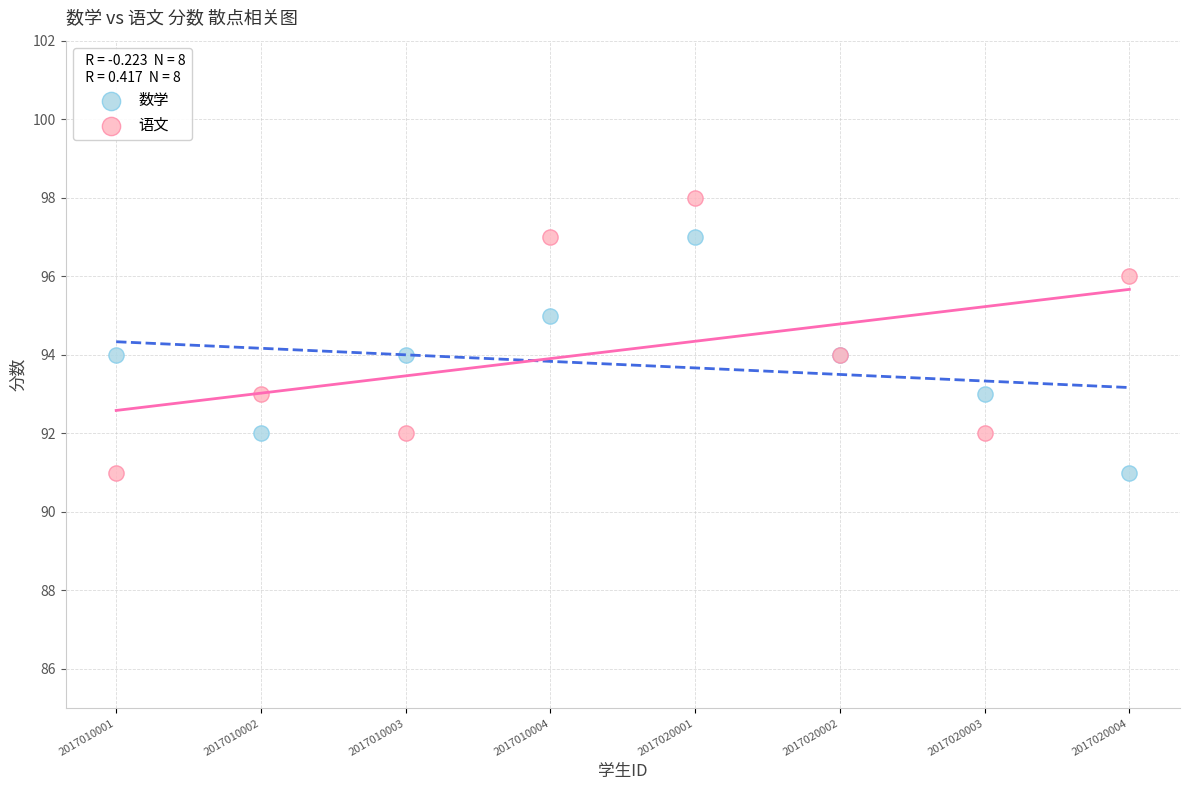

Which series contains the highest Y value?

语文